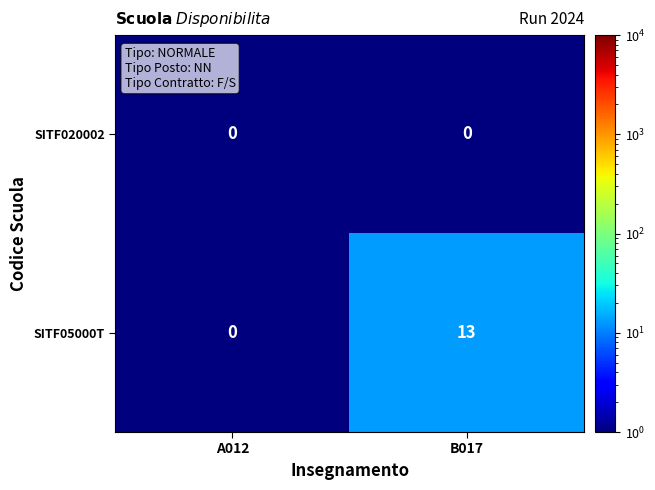

What is the total value across all series at A012?

0